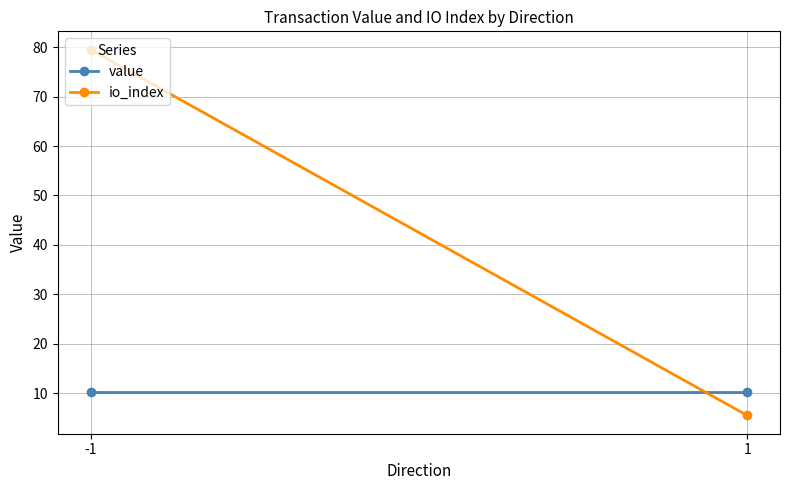

Is it true that io_index equals 3.6 at 1?

False